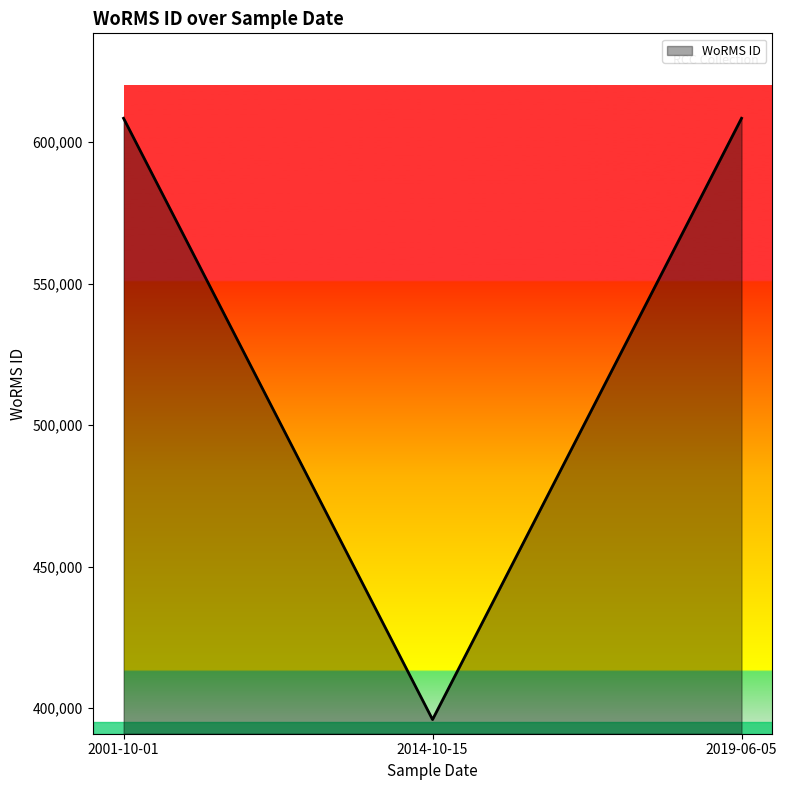

What is the ratio of the value at 2019-06-05 to the value at 2001-10-01?

1.0